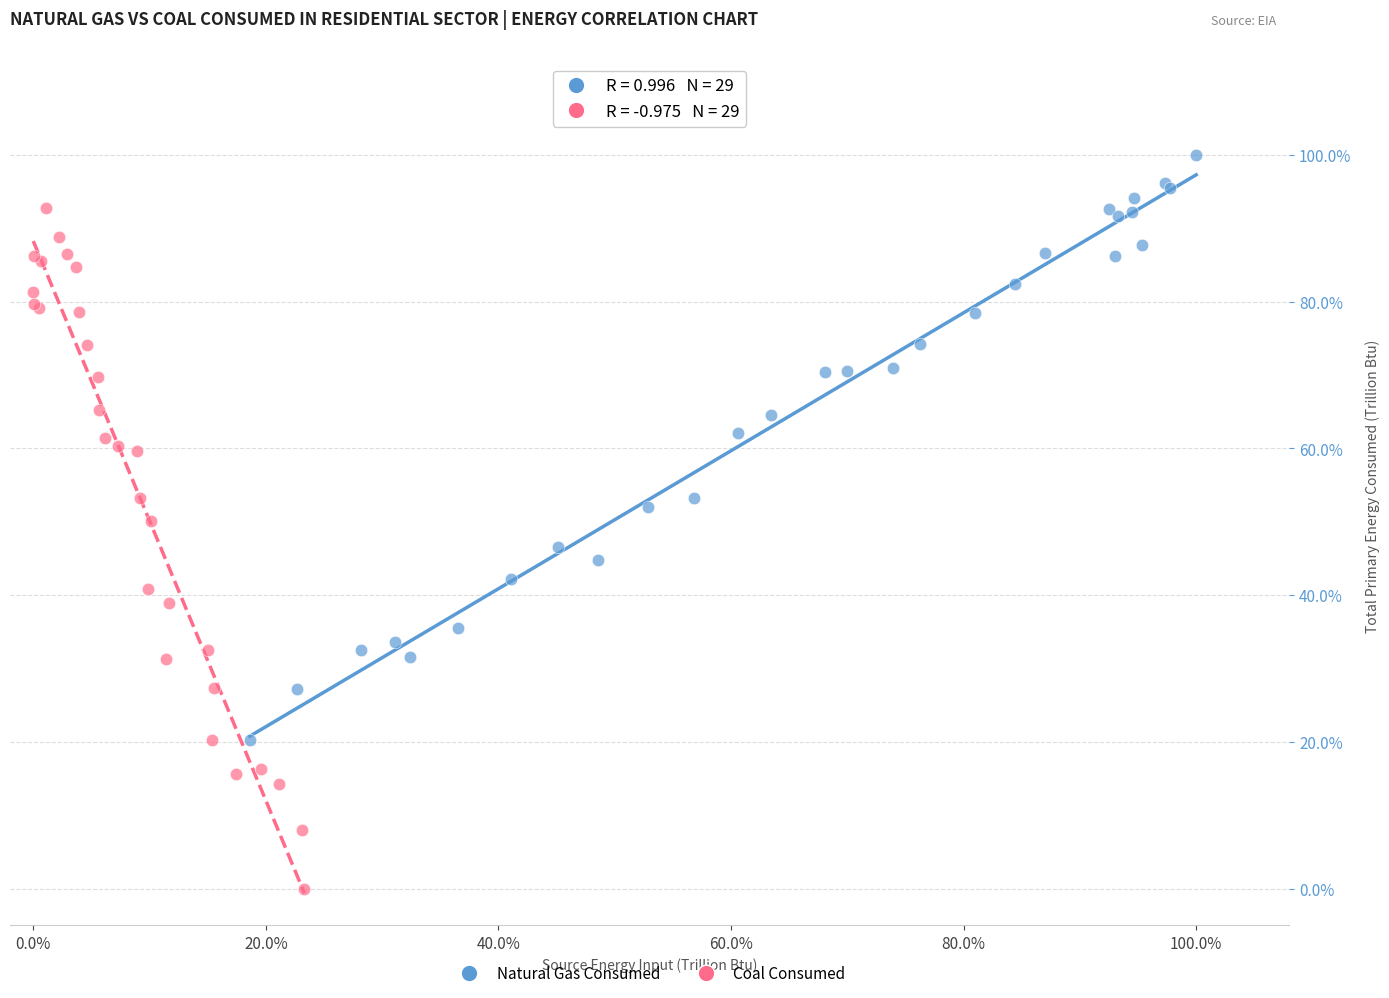

Which series contains the lowest Y value?

Coal Consumed